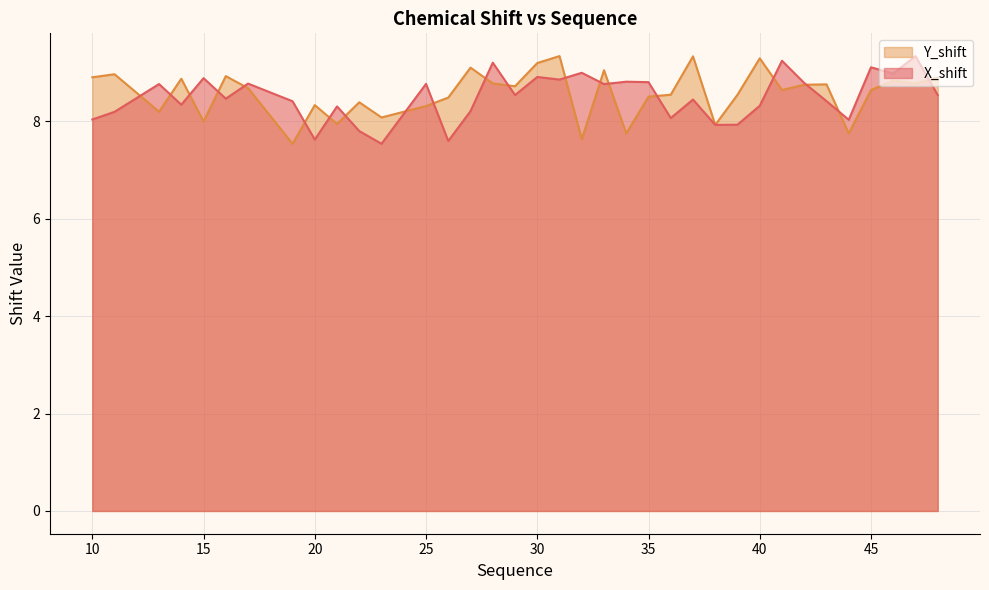

Which series has the widest spread of values?

X_shift